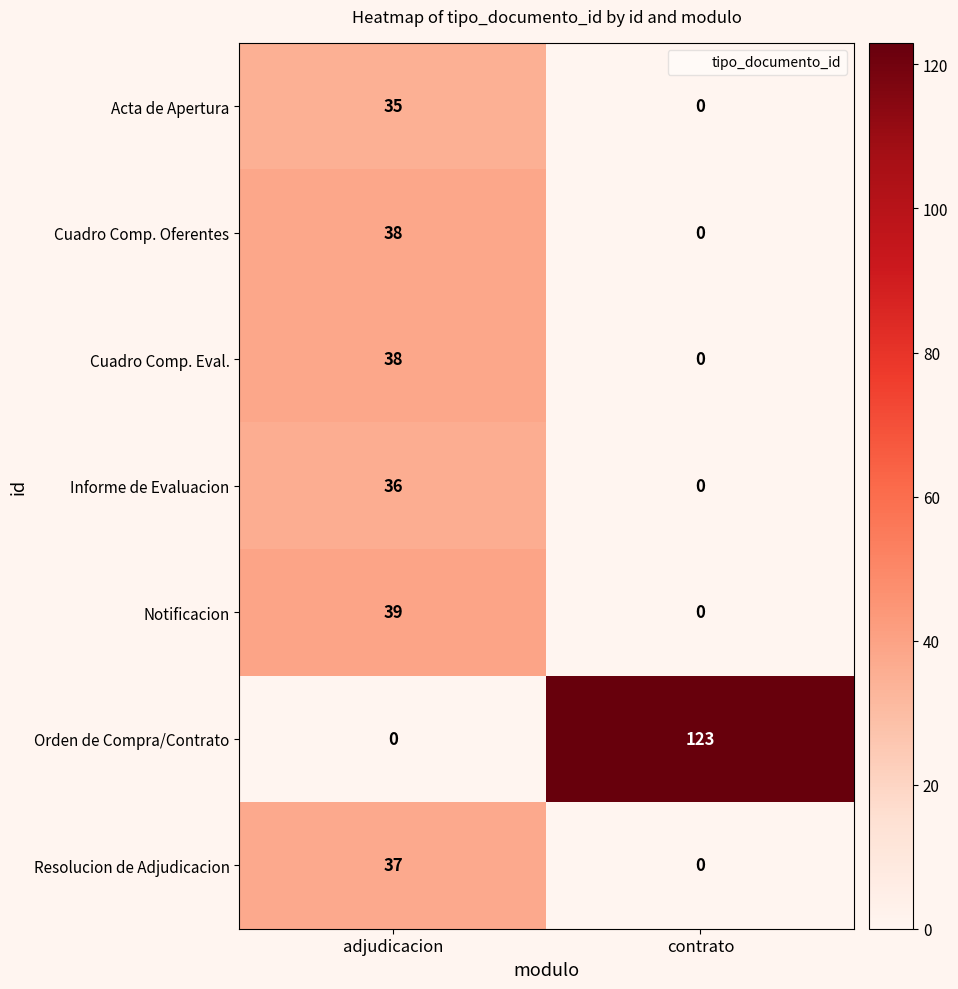

The Acta de Apertura series shows 51 at adjudicacion. True or false?

False